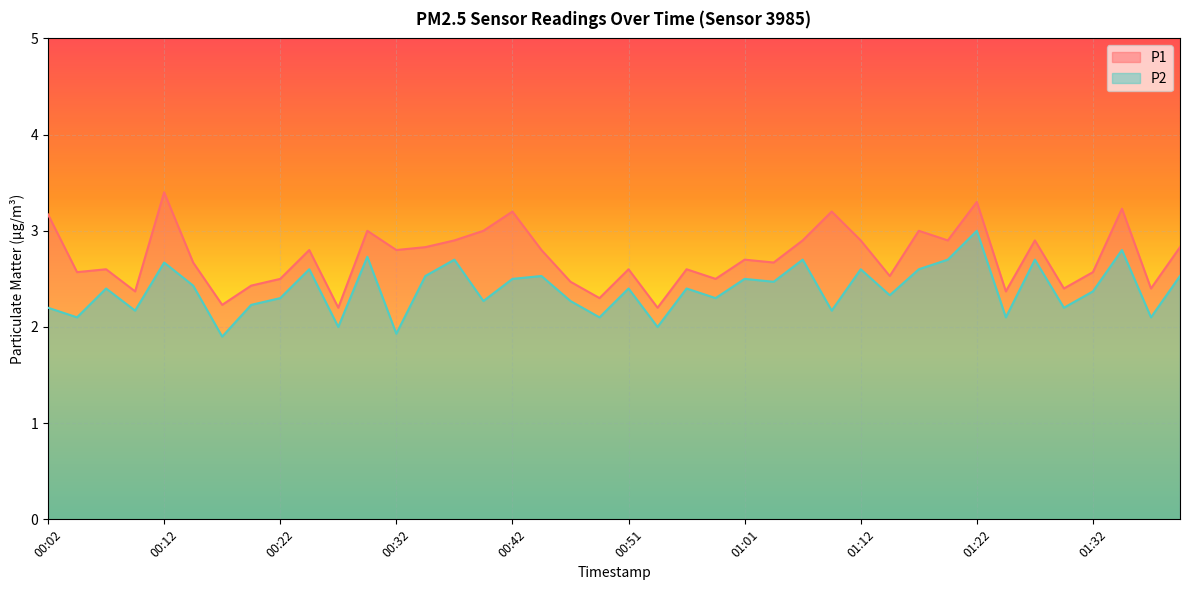

What is the difference between the maximum and minimum values in the P1 series?

1.2